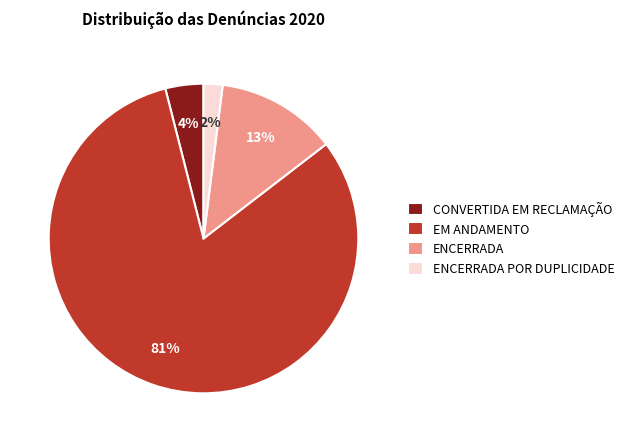

To the nearest percent, what percentage of the pie is ENCERRADA POR DUPLICIDADE?

2%